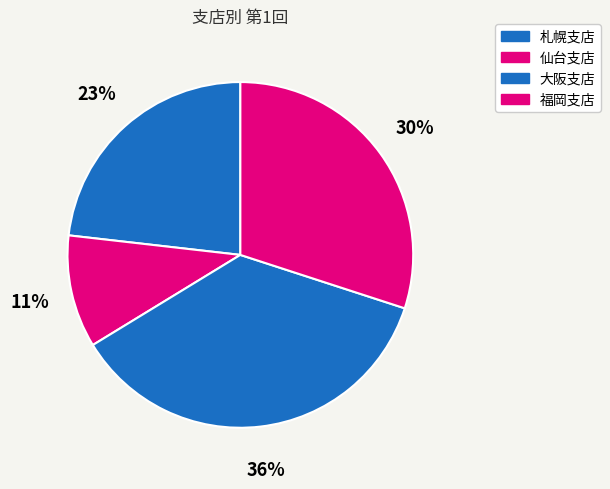

What percentage is the 福岡支店 slice, to the nearest percent?

30%